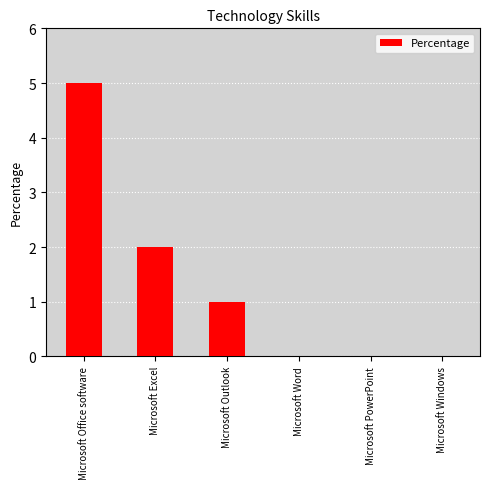

What is the ratio of the value at Microsoft Outlook to the value at Microsoft Excel?

0.5